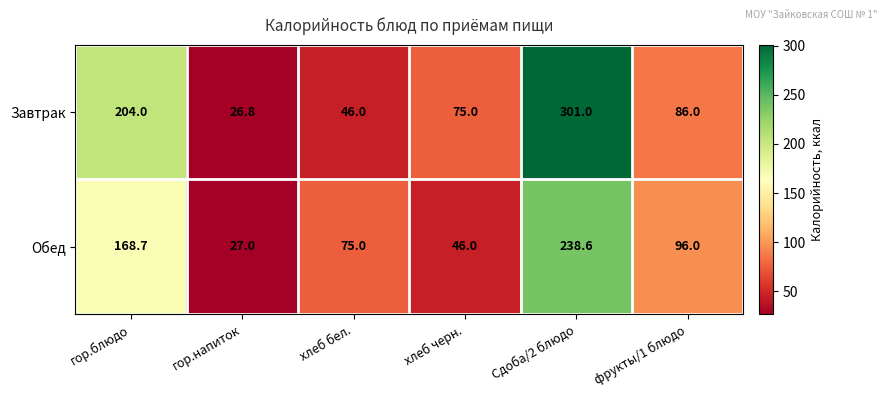

Is it true that Обед equals 28.6 at фрукты/1 блюдо?

False